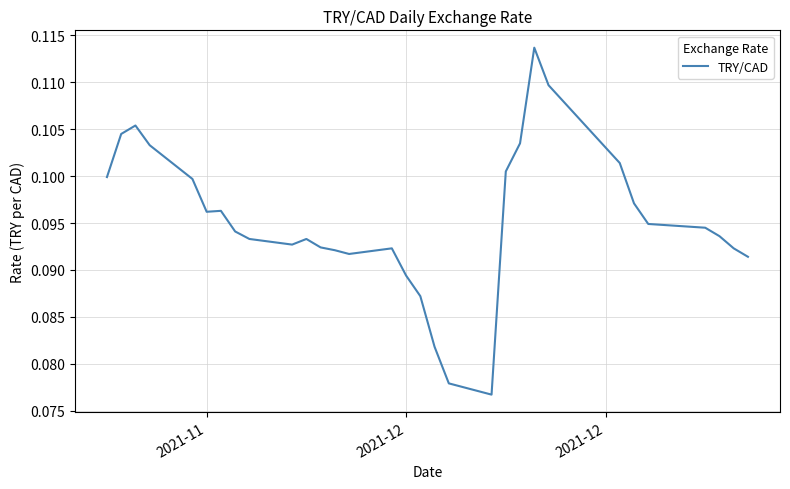

What is the value of the 8th point from the left?

0.1